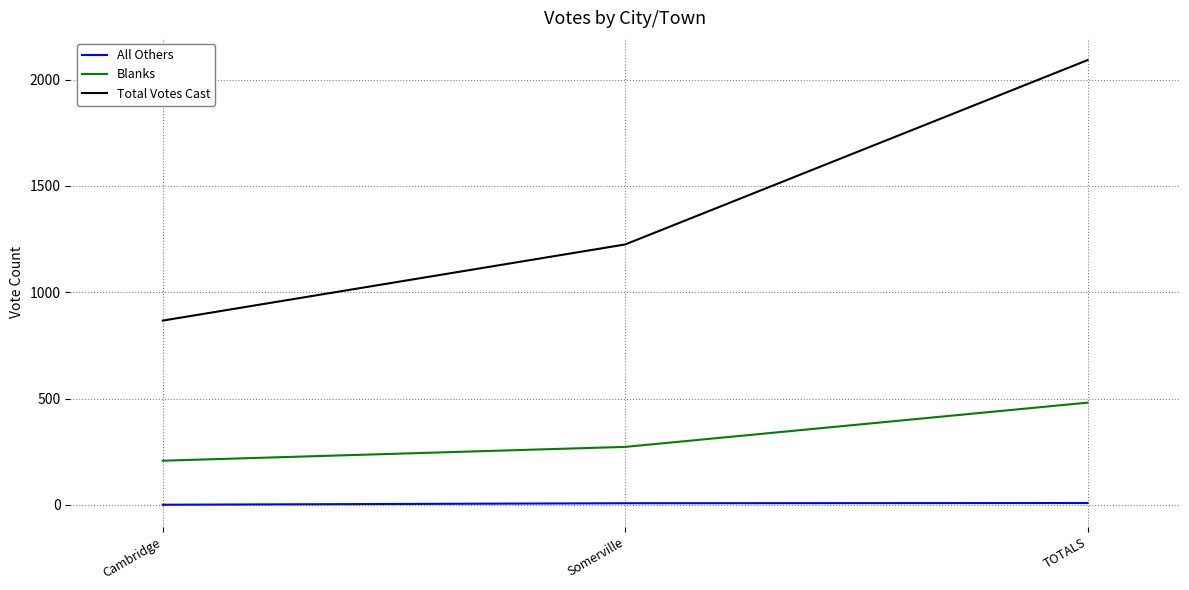

At how many categories does at least one series exceed 1815?

1